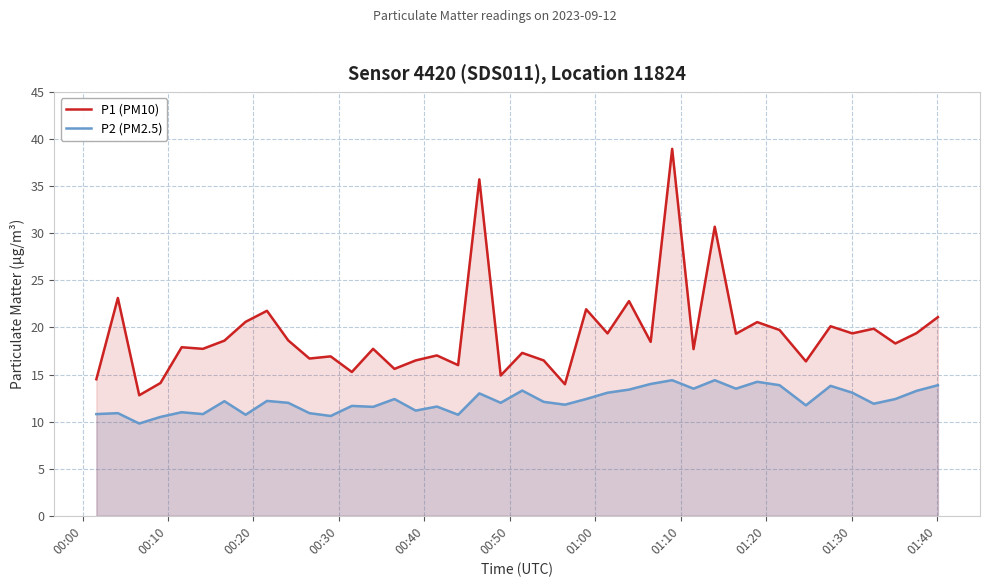

How many lines are shown in the chart?

2